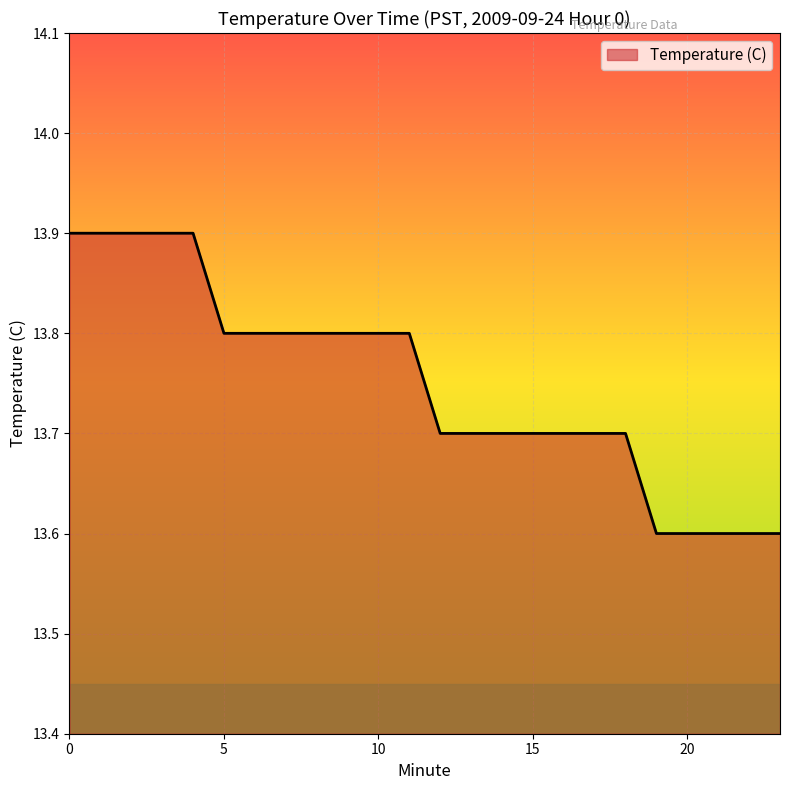

What is the smallest value displayed?

13.6